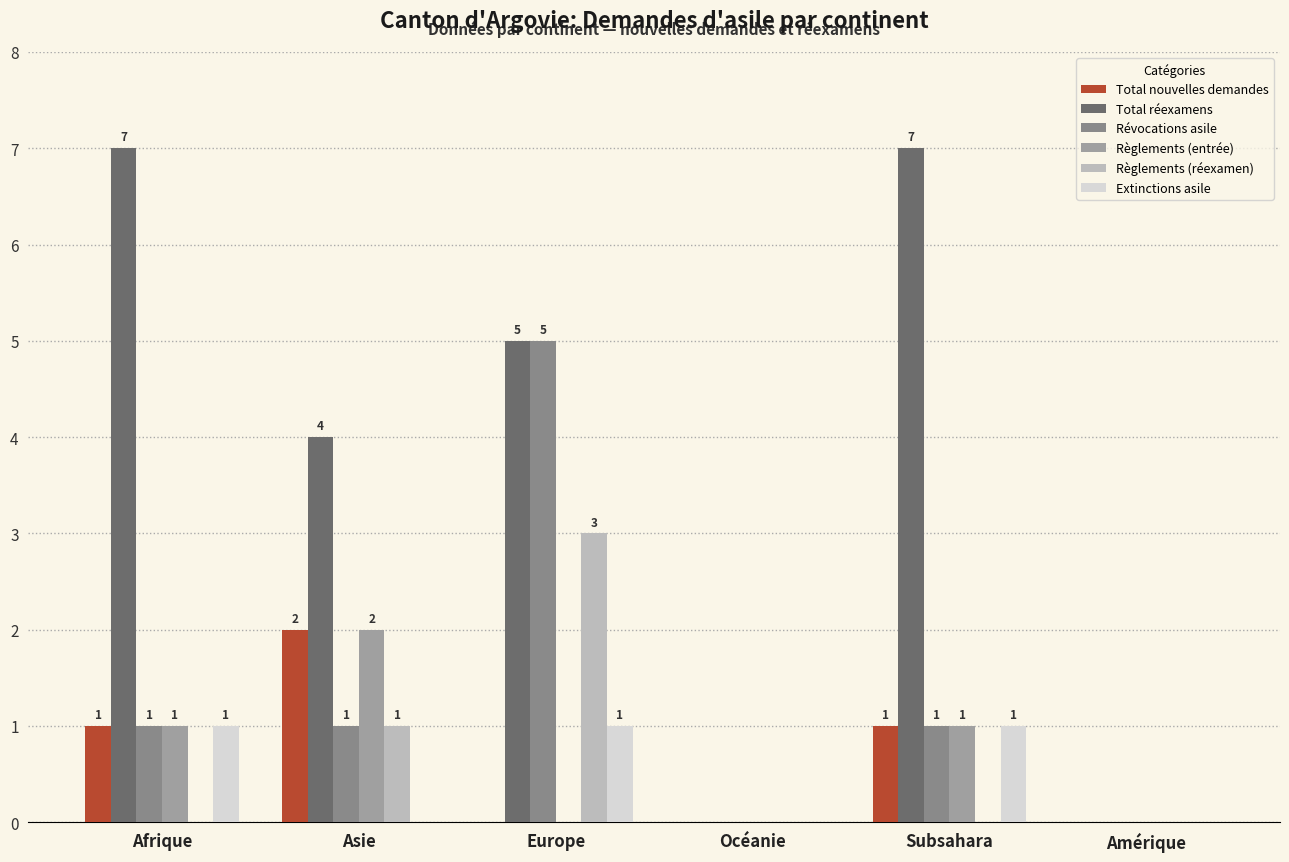

The value of Total nouvelles demandes at Afrique is 2. True or false?

False